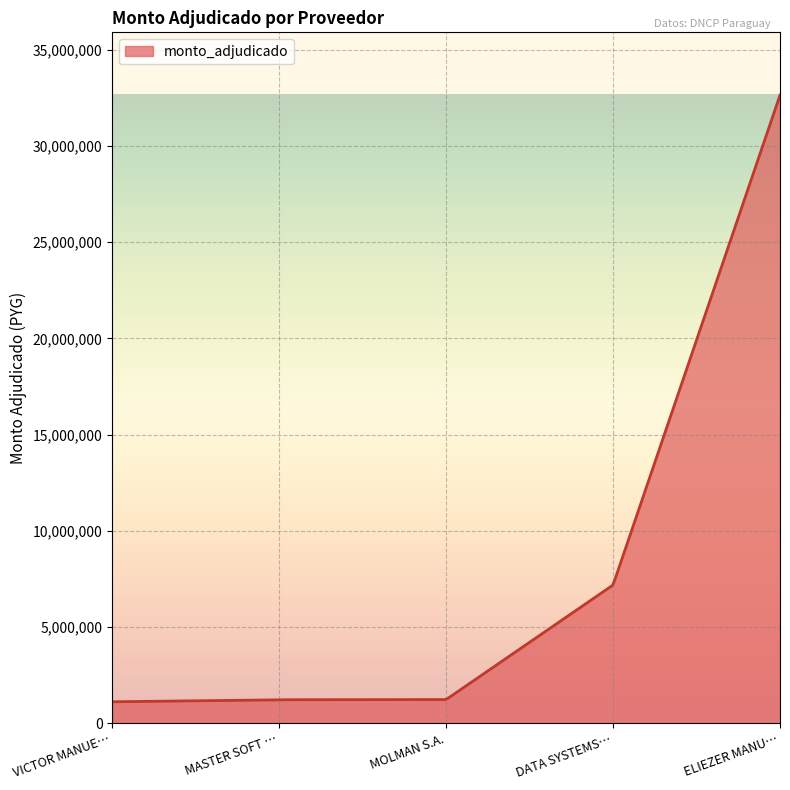

What is the smallest value displayed?

1115000.0